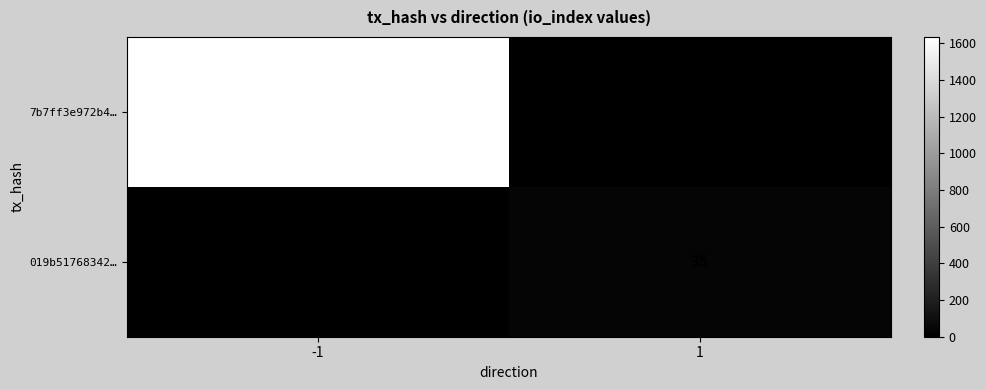

The value of 019b51768342… at 1 is 57. True or false?

False